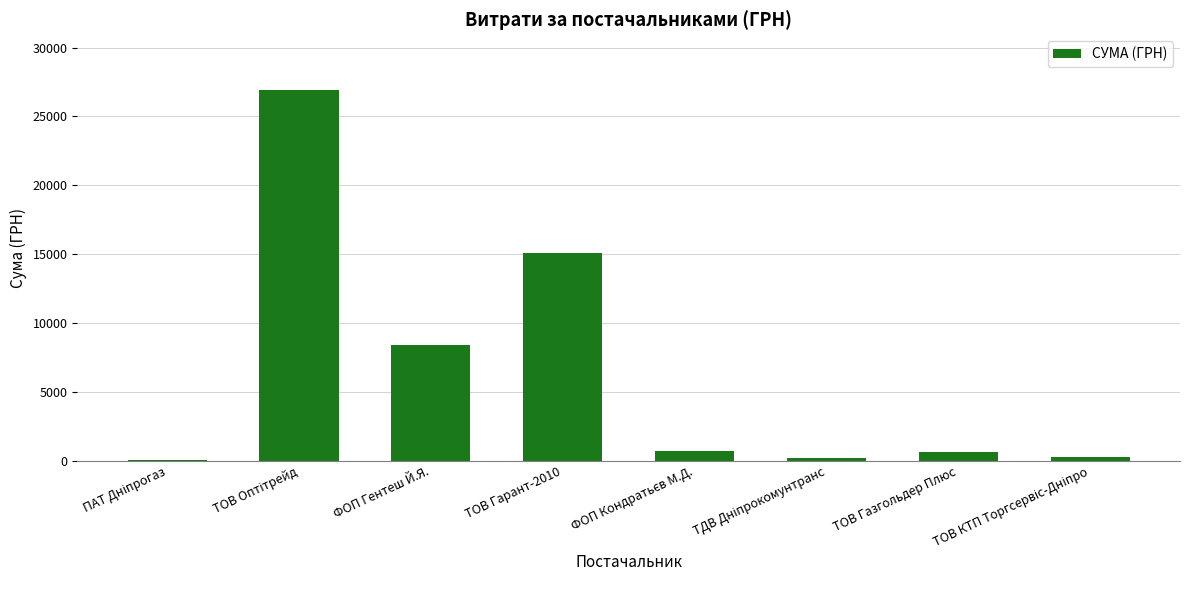

Count the number of data series in this chart.

1